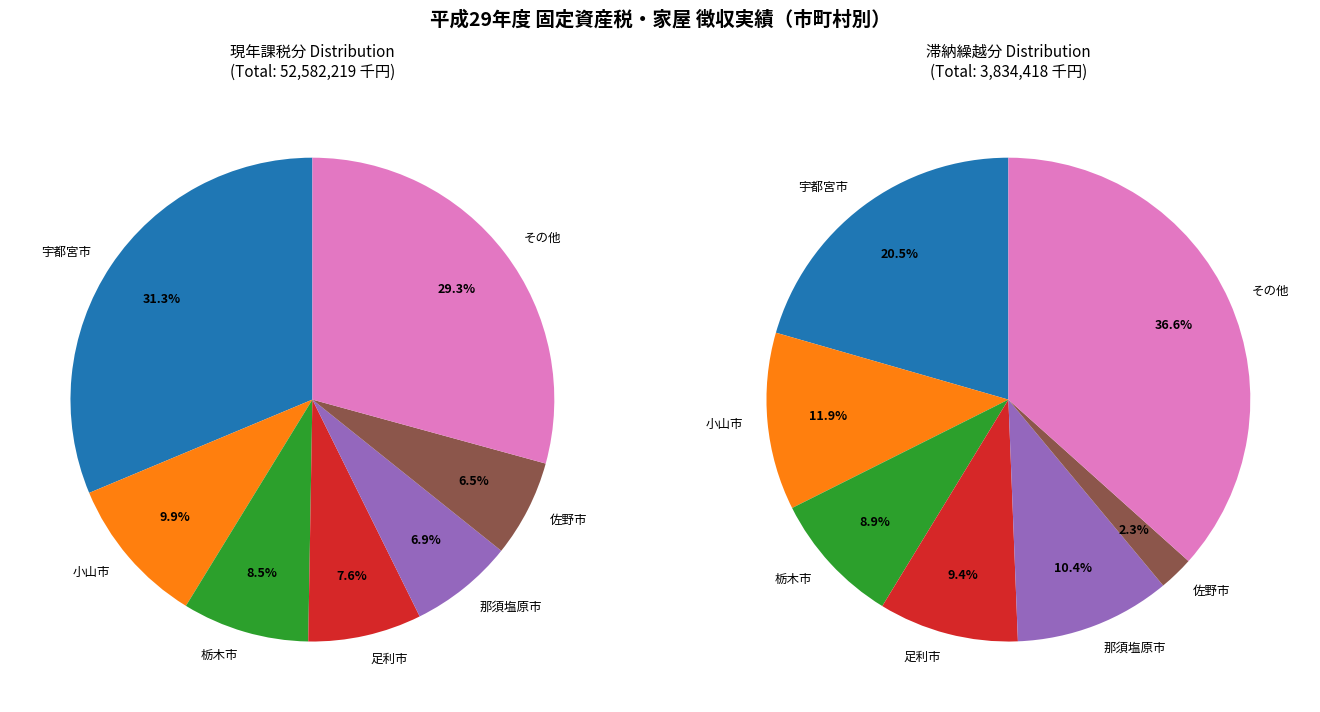

How many slices are in this pie chart?

14